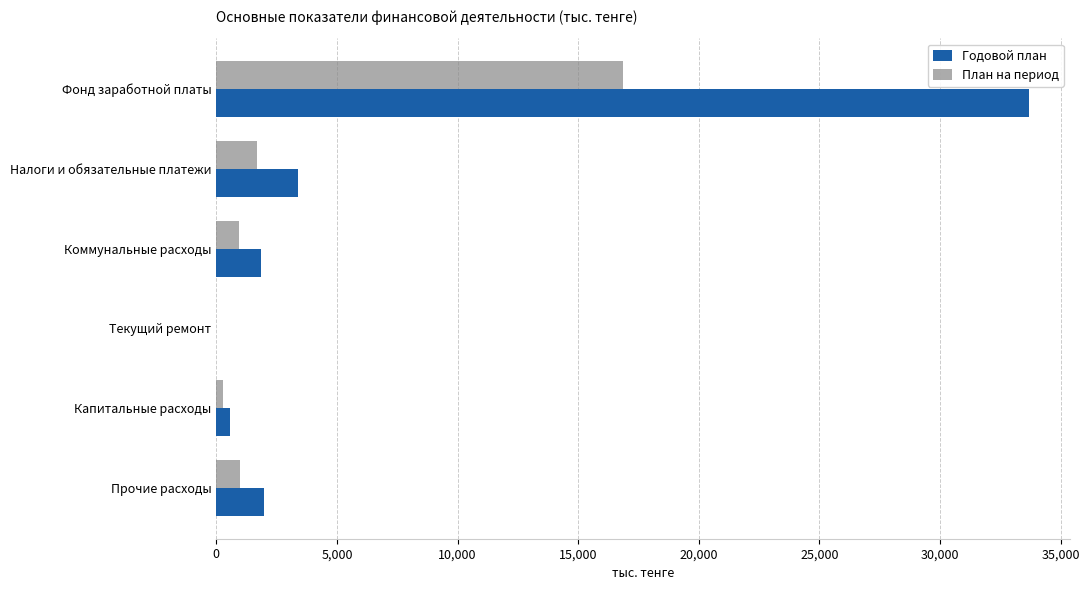

How many data points does each series have?

6